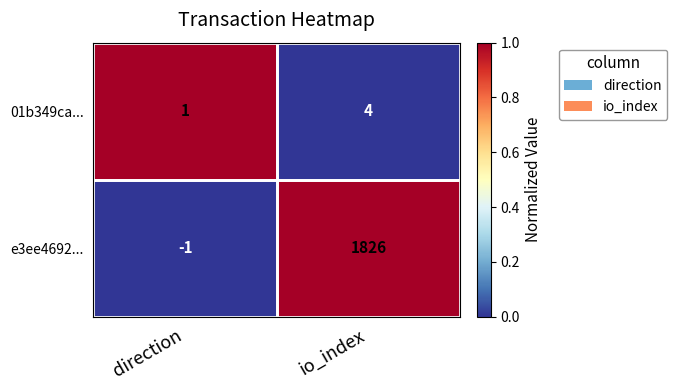

What value does the e3ee4692... series have at io_index?

1826